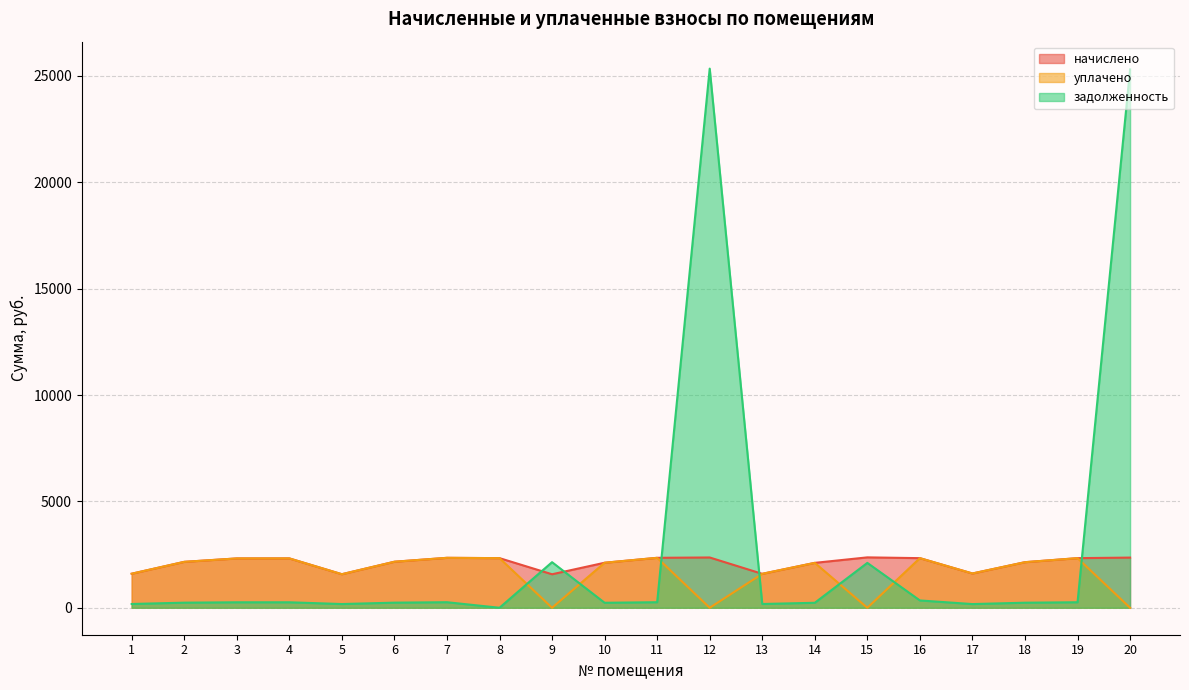

What is the total value across all series at 19?

4924.0